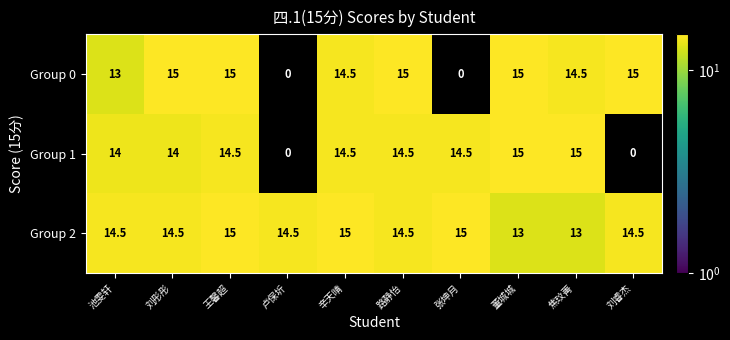

What is the average value of the Group 1 series?

11.6